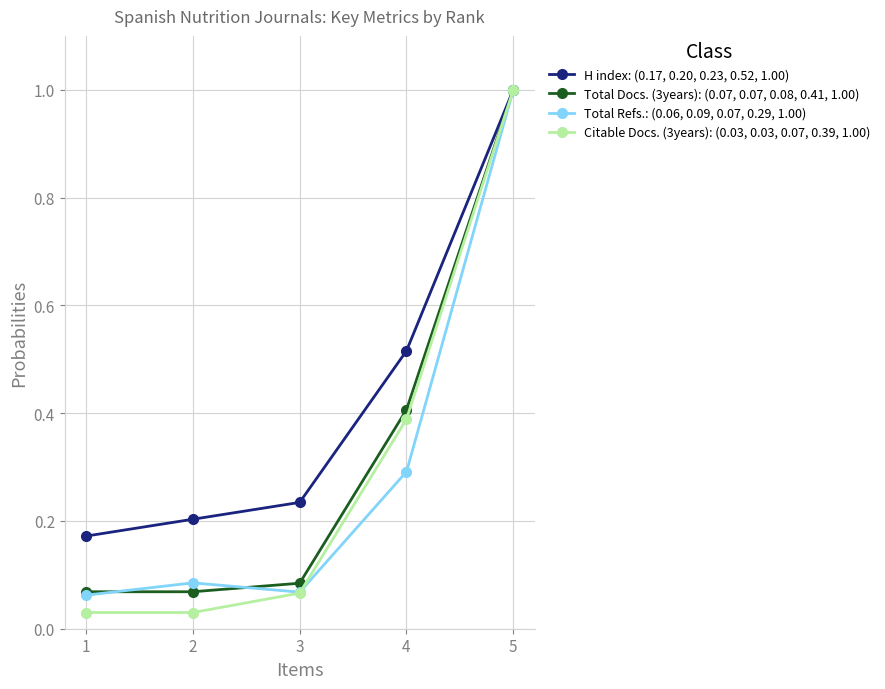

True or false: Citable Docs. (3years): (0.03, 0.03, 0.07, 0.39, 1.00) has a value of 1.0 at 5.

True